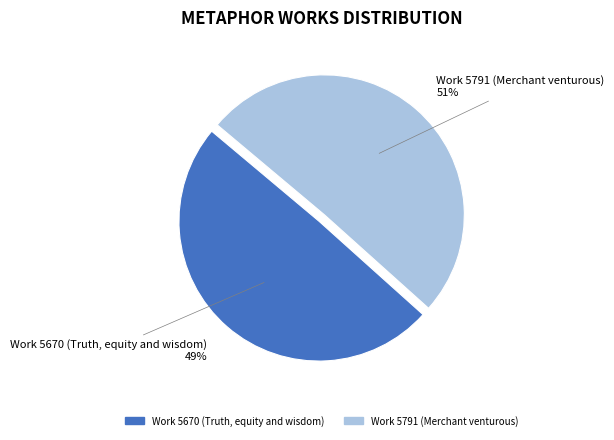

What is the largest slice in the pie chart?

Work 5791 (Merchant venturous)